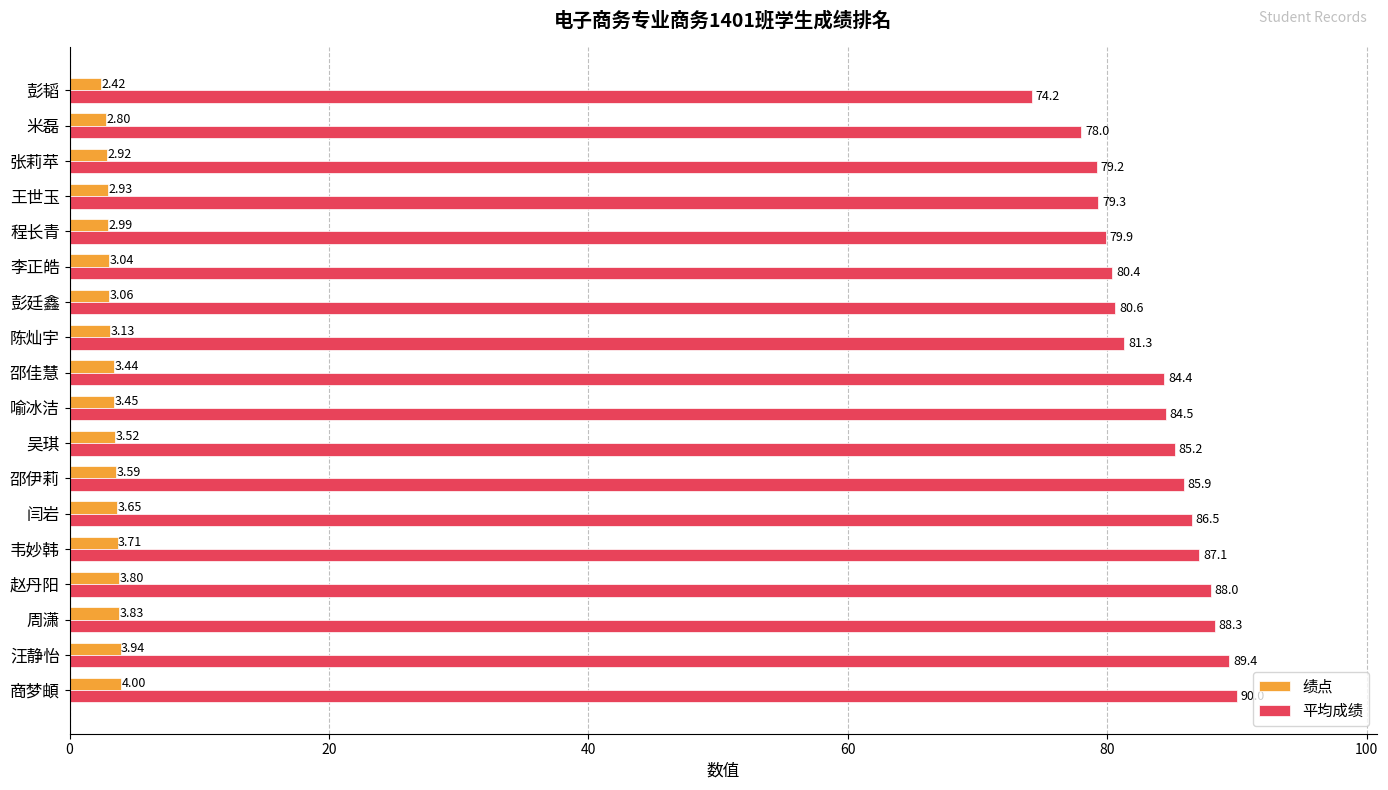

At which label is 平均成绩 closest to 82?

陈灿宇